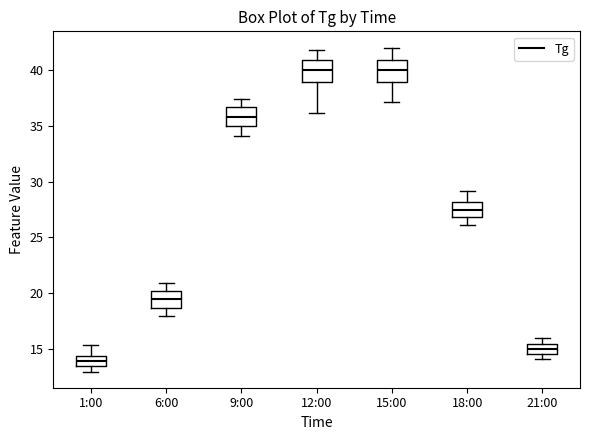

Reading left to right, transcribe this box plot: for each box, give where its median line is, the range the box spans, and where its two whiskers end, as read against the y-axis. The values are not printed on the chart, so give them approximately, as read against the axis.

1:00: median 14.0, box 13.5 to 14.5, whiskers 13.0 to 15.5
6:00: median 19.5, box 18.5 to 20.0, whiskers 18.0 to 21.0
9:00: median 36.0, box 35.0 to 36.5, whiskers 34.0 to 37.5
12:00: median 40.0, box 39.0 to 41.0, whiskers 36.0 to 42.0
15:00: median 40.0, box 39.0 to 41.0, whiskers 37.0 to 42.0
18:00: median 27.5, box 27.0 to 28.0, whiskers 26.0 to 29.0
21:00: median 15.0, box 14.5 to 15.5, whiskers 14.0 to 16.0